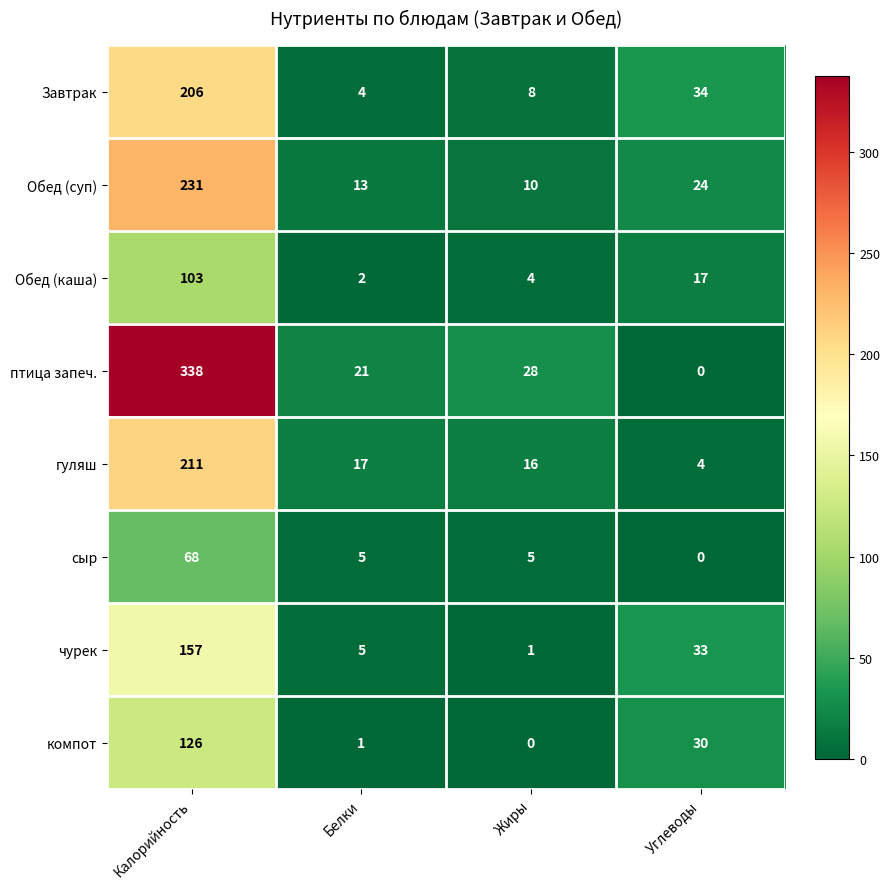

What is the difference between the highest and lowest values at Калорийность?

270